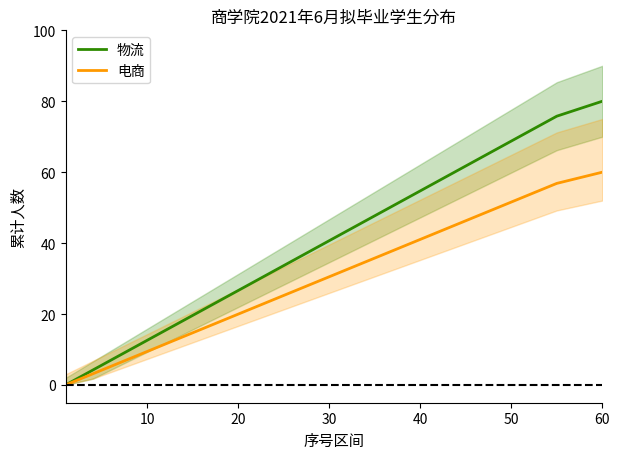

The 电商 series shows 60.0 at 60. True or false?

True